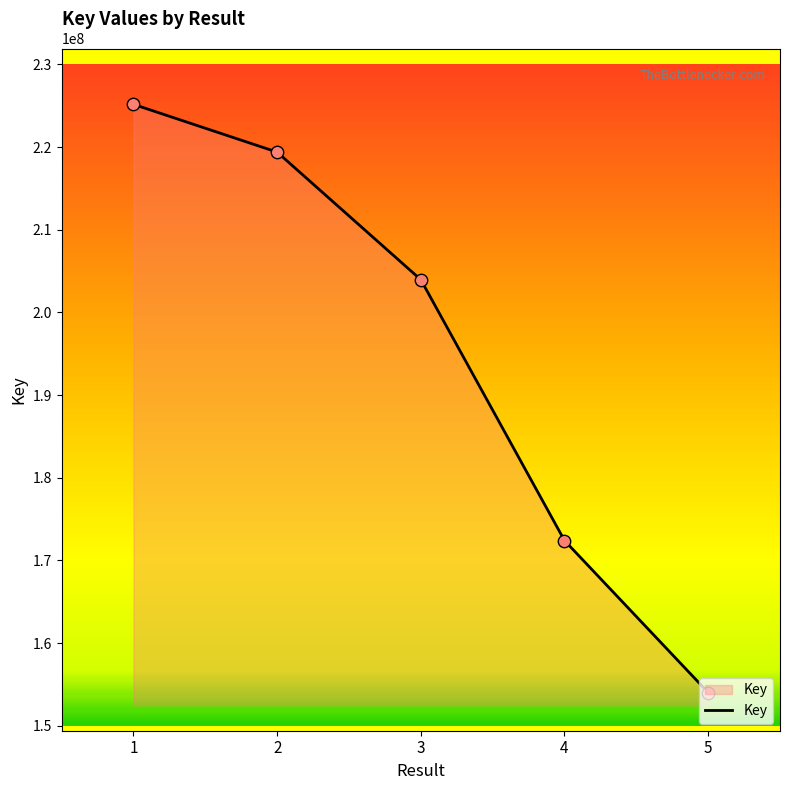

Approximately how many times larger is the value at 1 compared to 5?

1.5